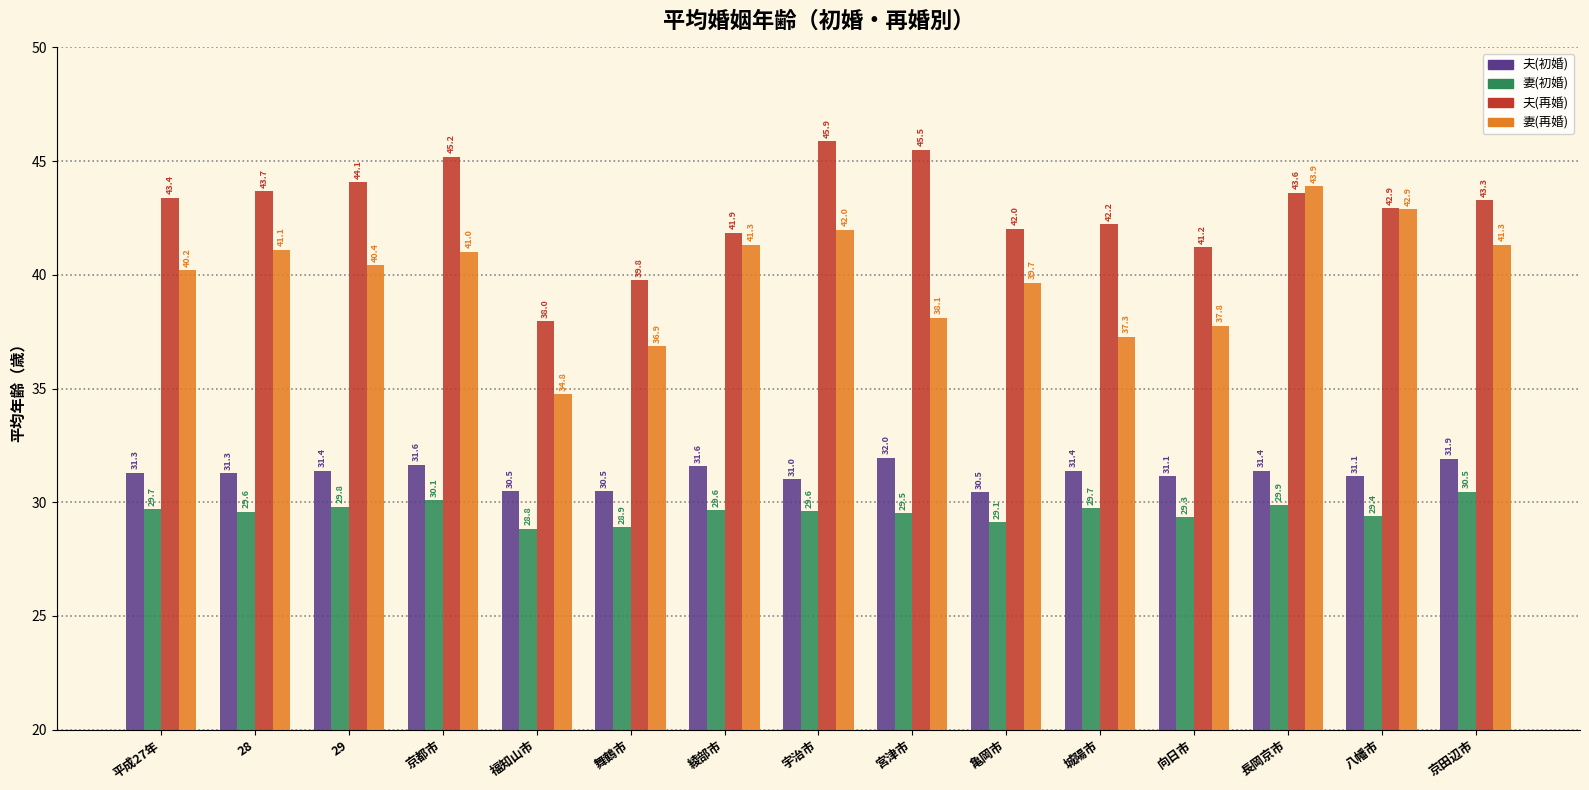

What is the difference between the maximum and minimum values in the 妻(初婚) series?

1.6